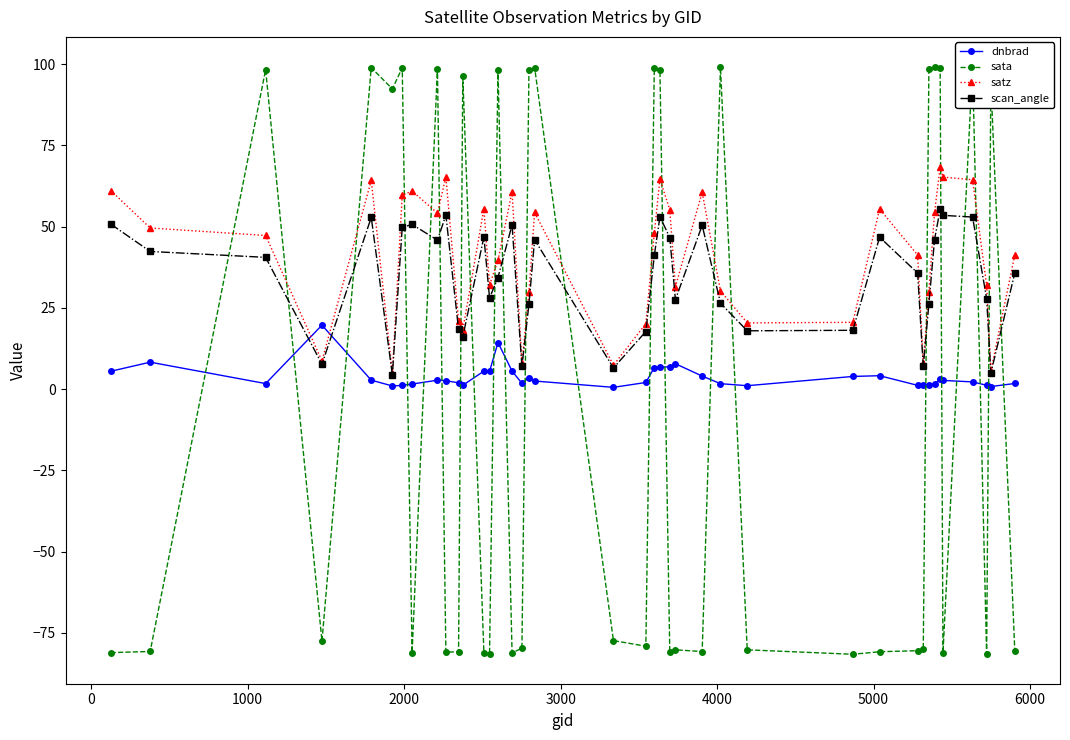

In sata, how many points are higher than both neighbors (excluding endpoints)?

13